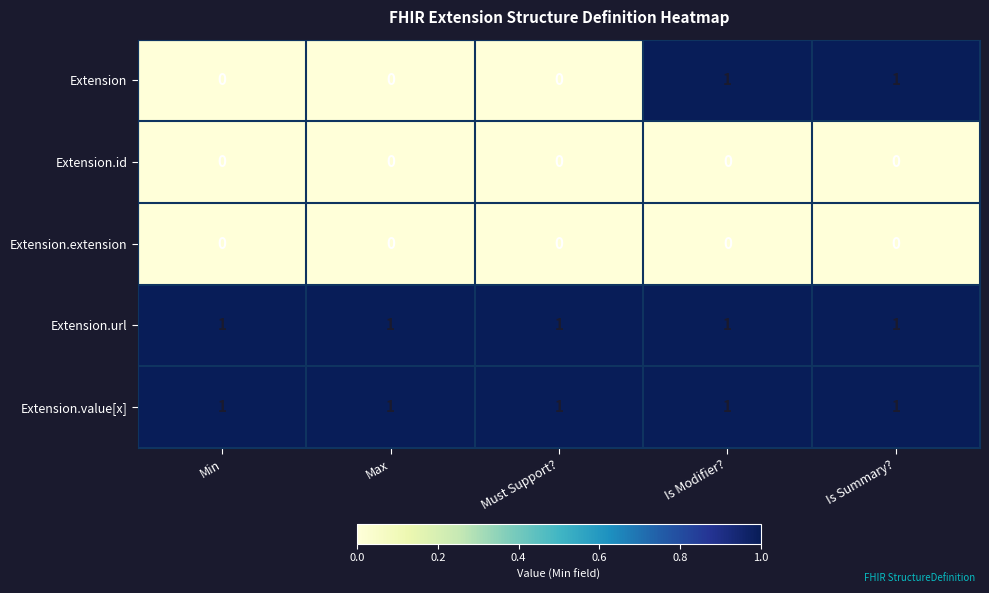

What is the total value across all series at Max?

2